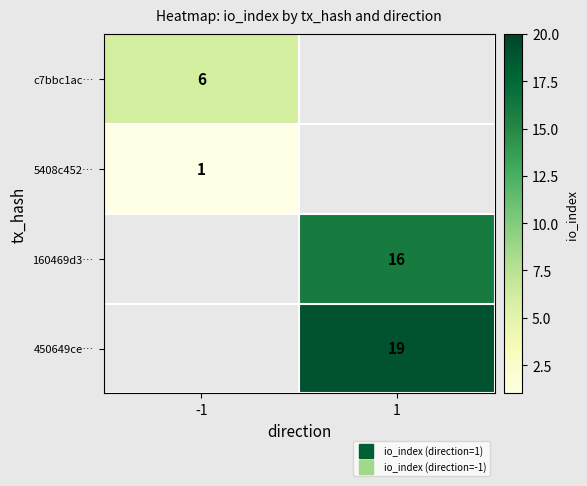

The 5408c452… series shows 1.0 at -1. True or false?

True